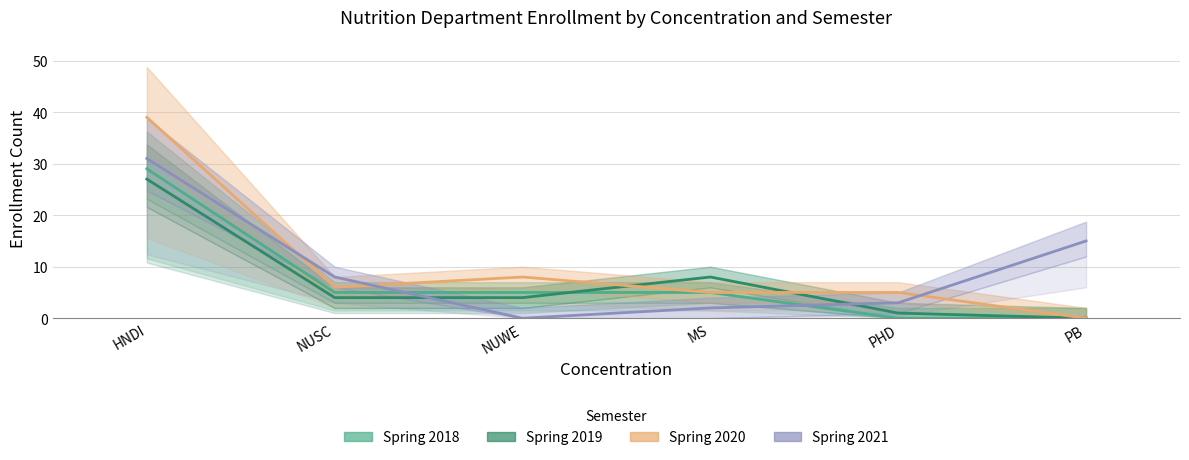

What is the difference between the maximum and minimum values in the Spring 2020 series?

39